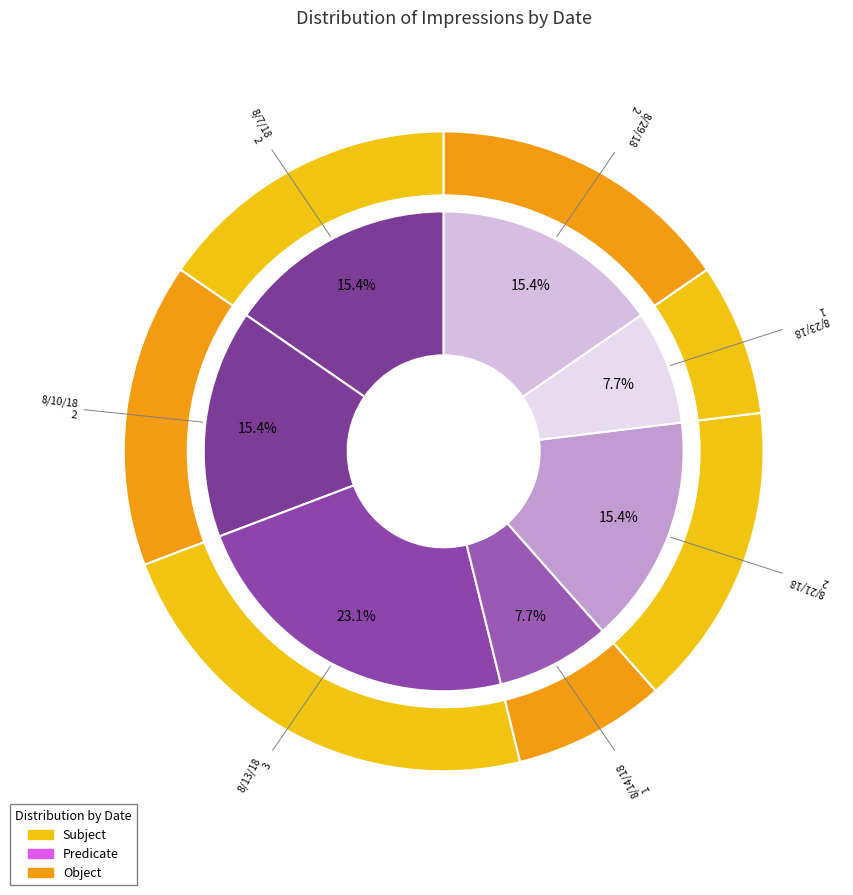

To the nearest percent, what is the combined percentage of 8/7/18 and 8/29/18?

31%